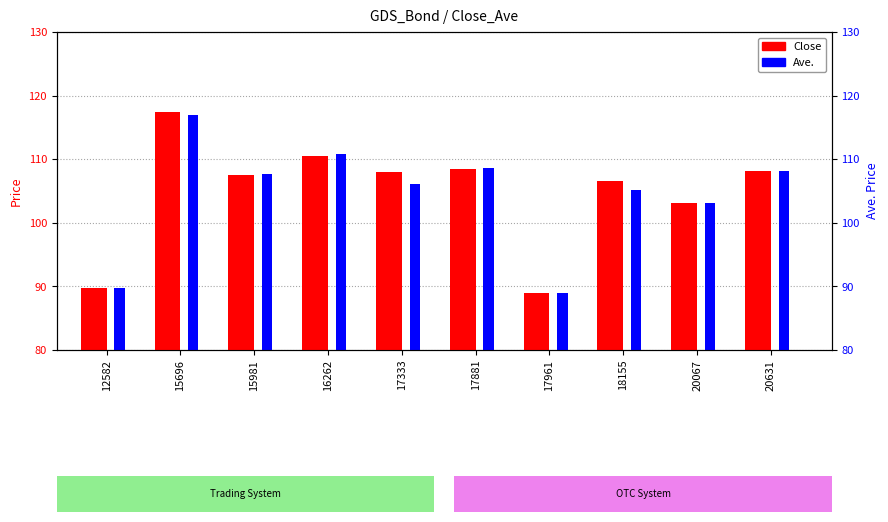

Is it true that Ave. equals 117.0 at 15696?

True